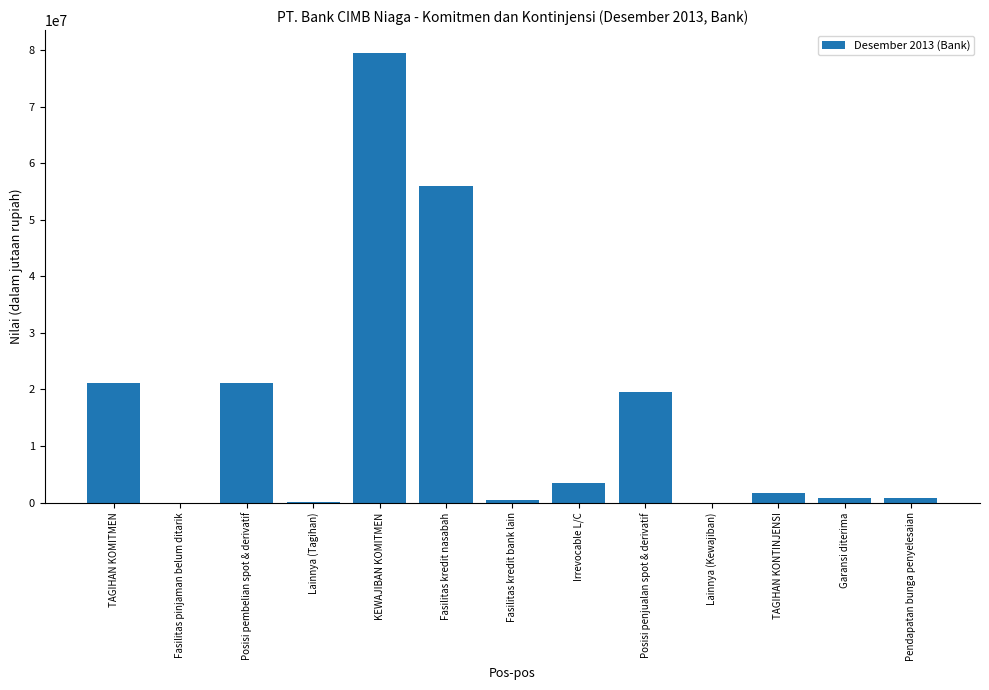

Between Posisi pembelian spot & derivatif and Pendapatan bunga penyelesaian, which is larger?

Posisi pembelian spot & derivatif